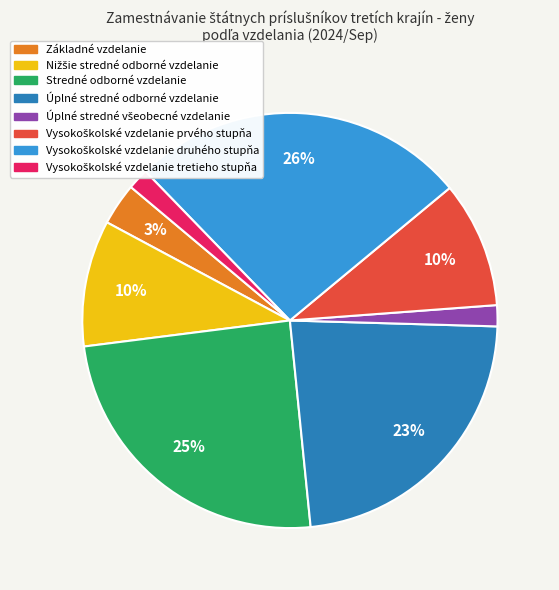

Is there any slice that represents more than half of the pie?

No